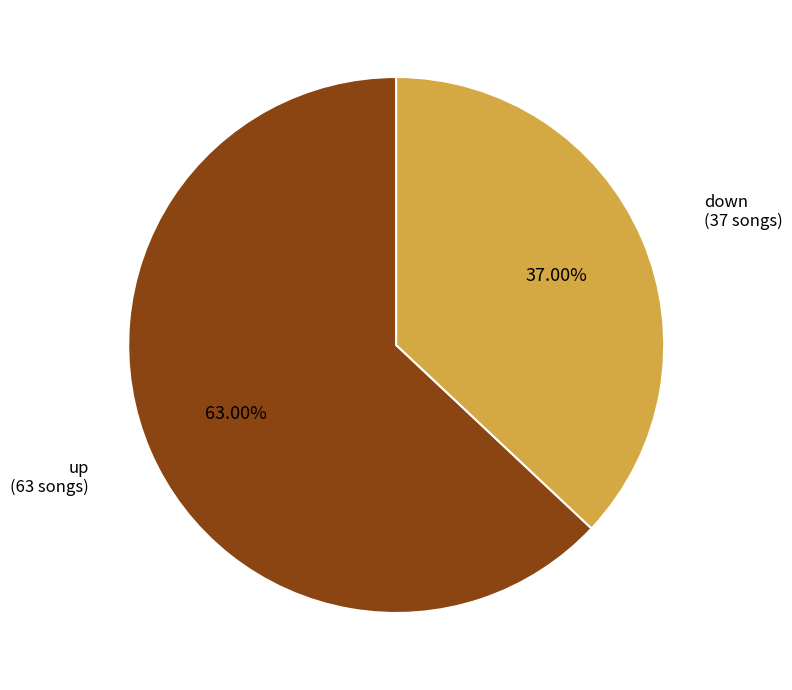

To the nearest percent, what percentage of the pie is down?

37%